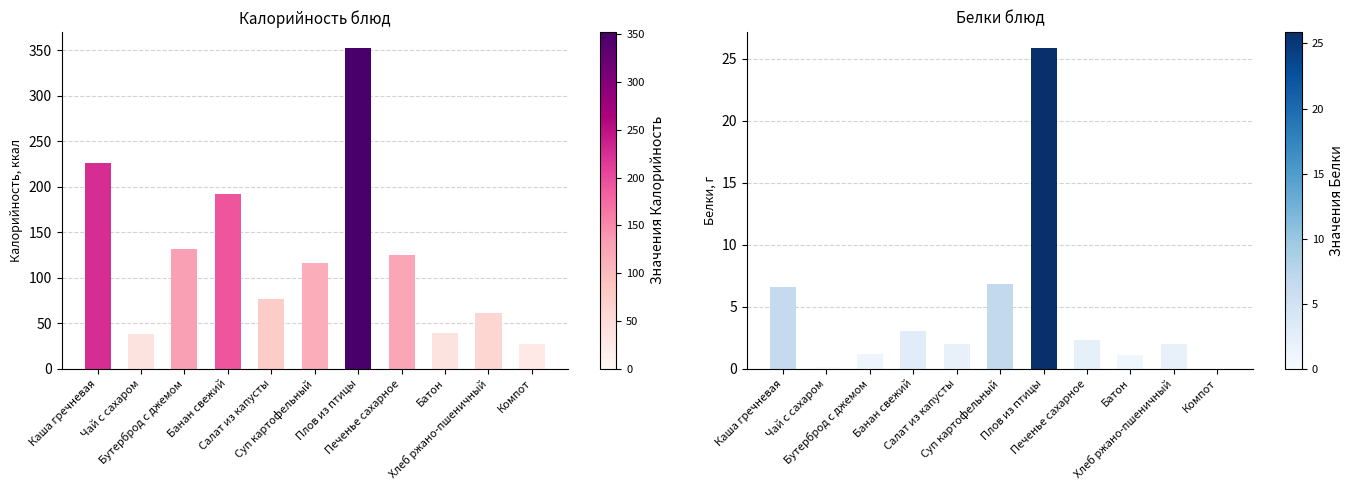

Which series has the widest spread of values?

Калорийность